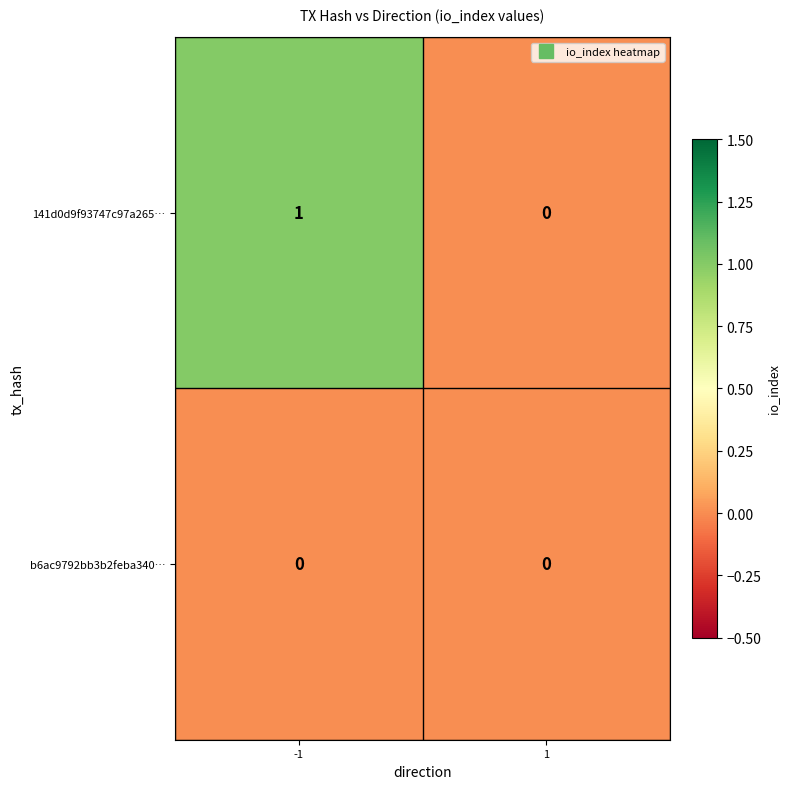

Which series changed the most between -1 and 1?

141d0d9f93747c97a265…